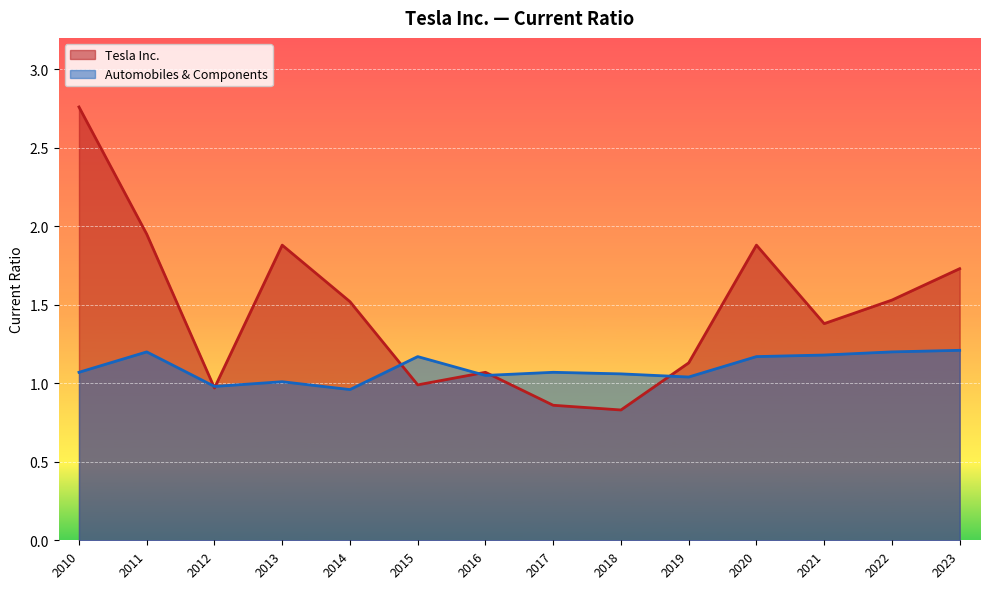

Which label corresponds to the smallest value in the chart?

2018